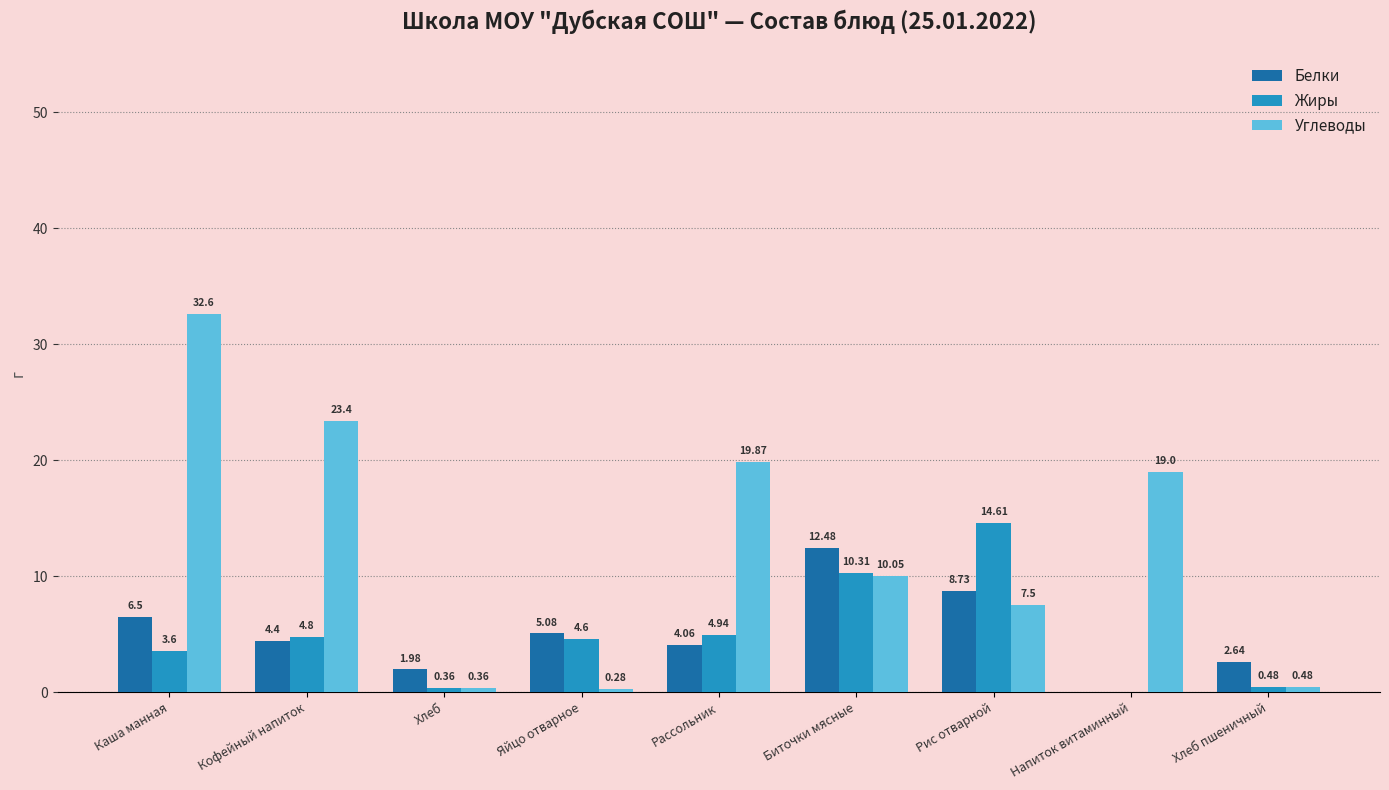

At which category is the sum across all series the highest?

Каша манная